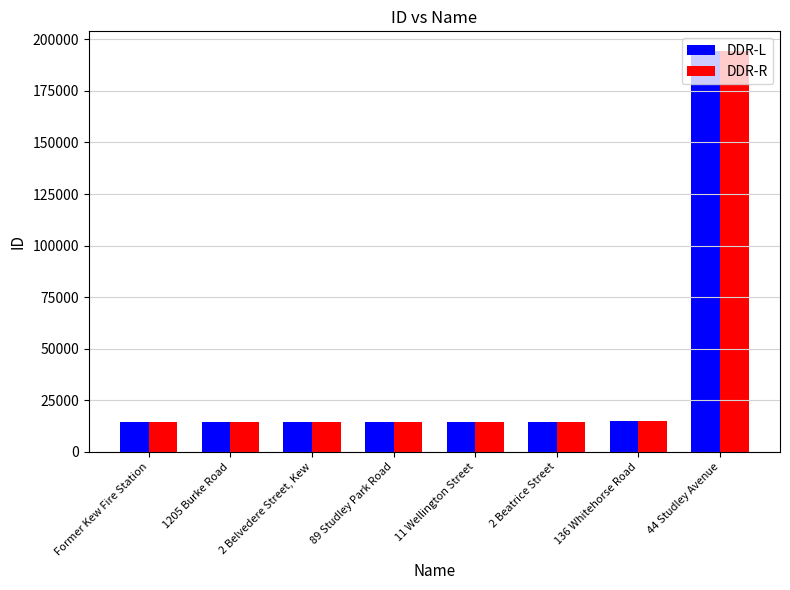

How many data points in DDR-L are less than 14678?

4